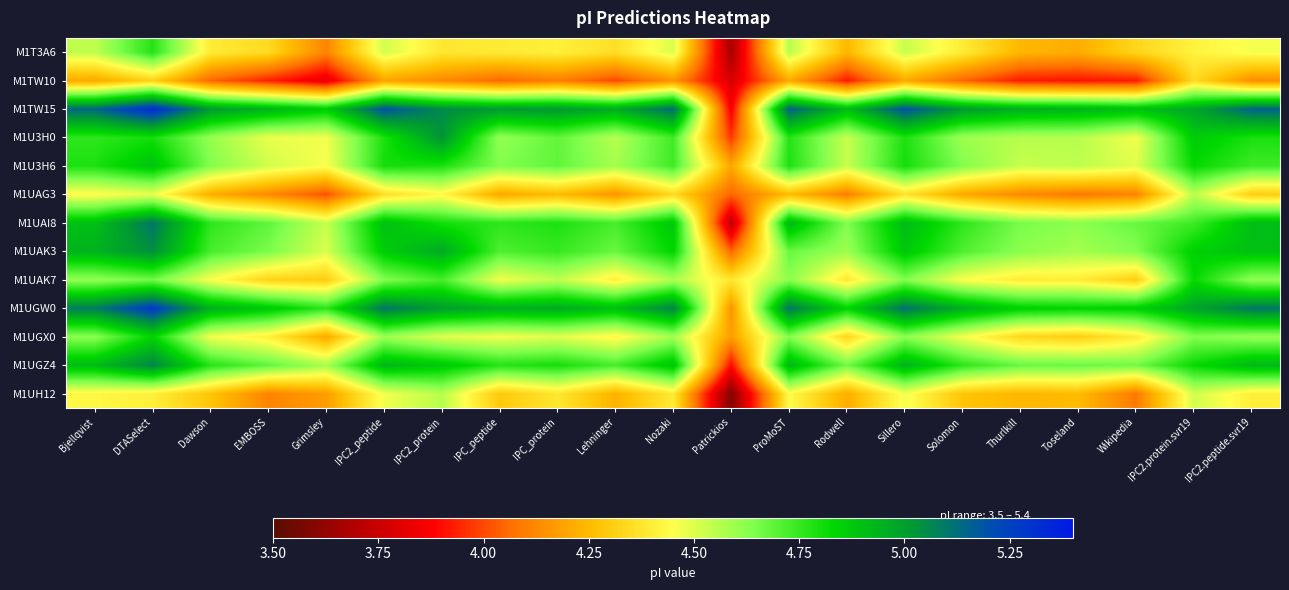

List the series in order of their peak value, lowest first.

M1TW10, M1UAG3, M1UH12, M1T3A6, M1UAK7, M1UGX0, M1U3H6, M1U3H0, M1UAK3, M1UGZ4, M1UAI8, M1UGW0, M1TW15